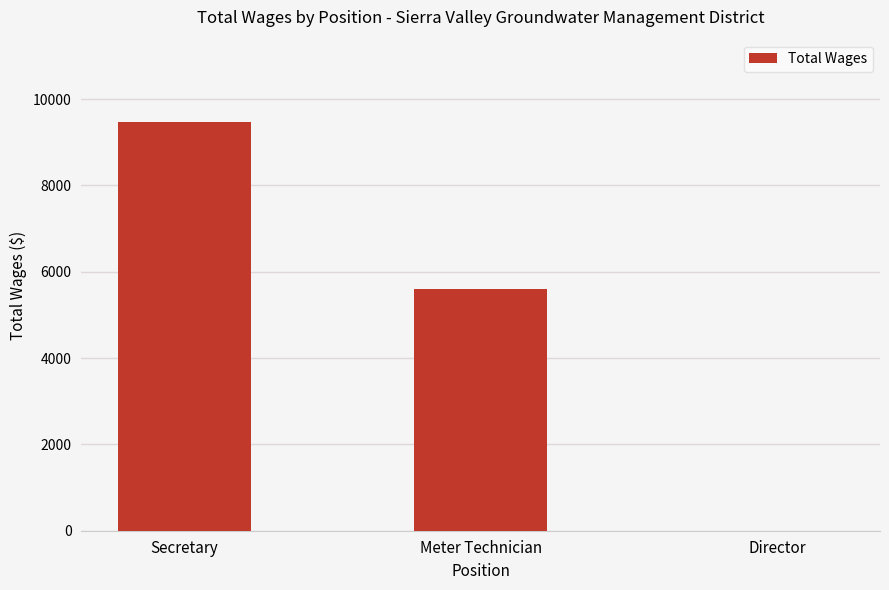

Which category has the highest value across all series?

Secretary